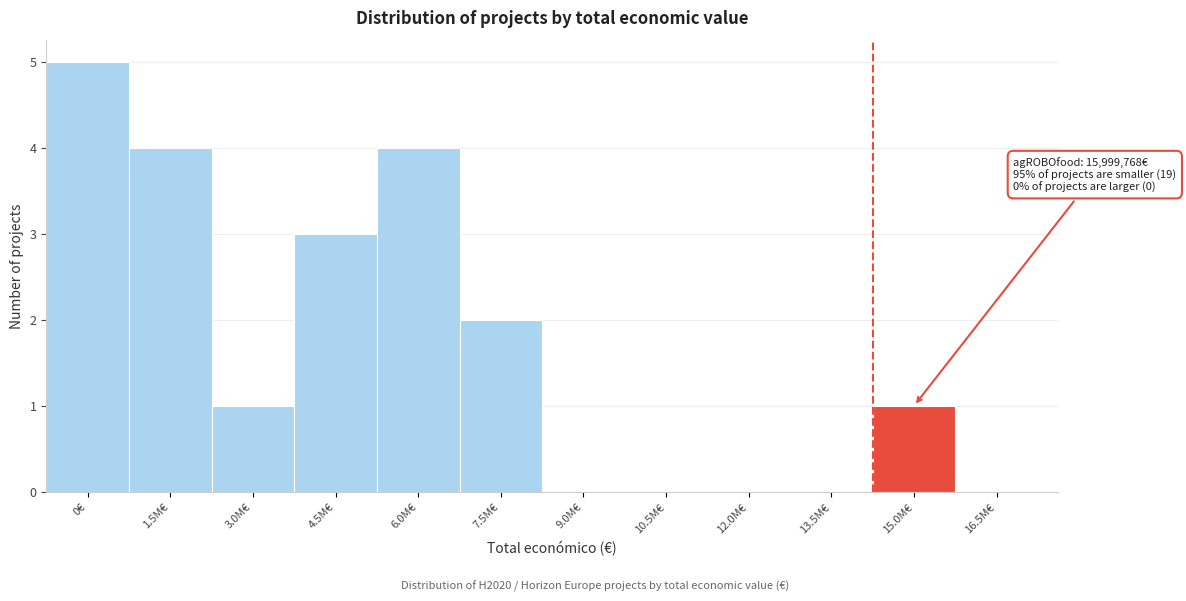

Reading right to left, what are all the values shown in this chart?

16.5M€=0	15.0M€=1	13.5M€=0	12.0M€=0	10.5M€=0	9.0M€=0	7.5M€=2	6.0M€=4	4.5M€=3	3.0M€=1	1.5M€=4	0€=5